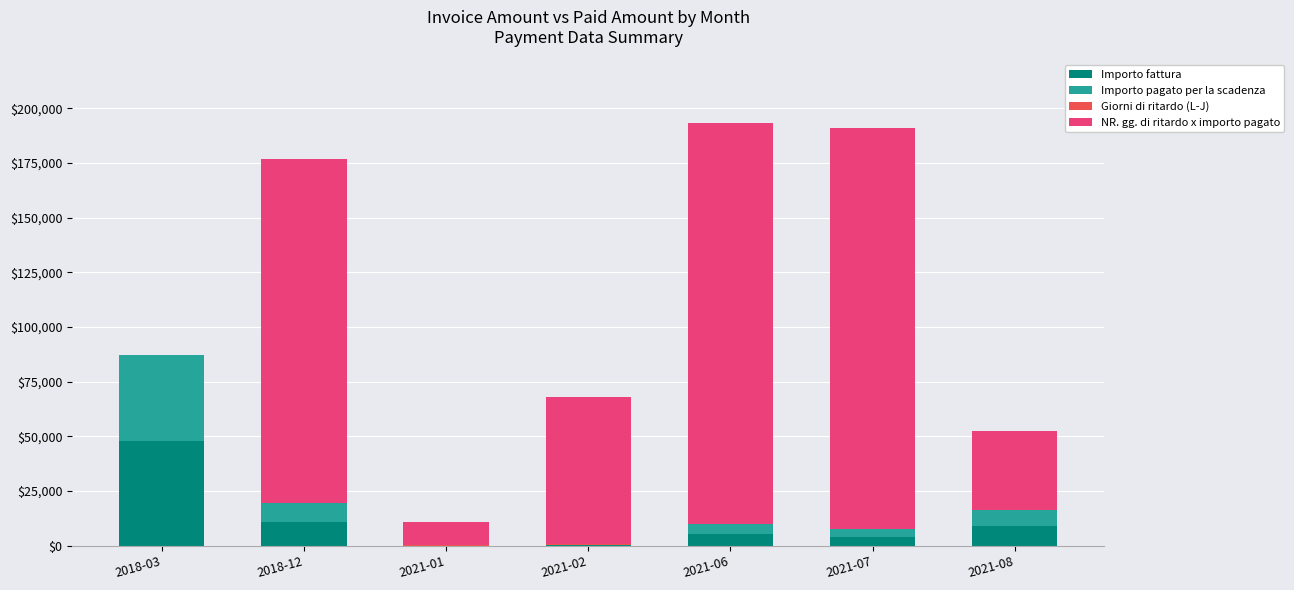

The value of Importo fattura at 2018-03 is 79485.8. True or false?

False